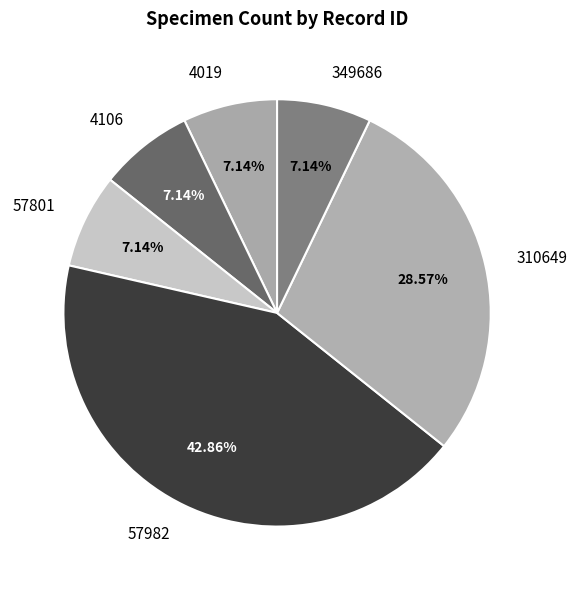

Does 310649 represent more than half of the total?

No